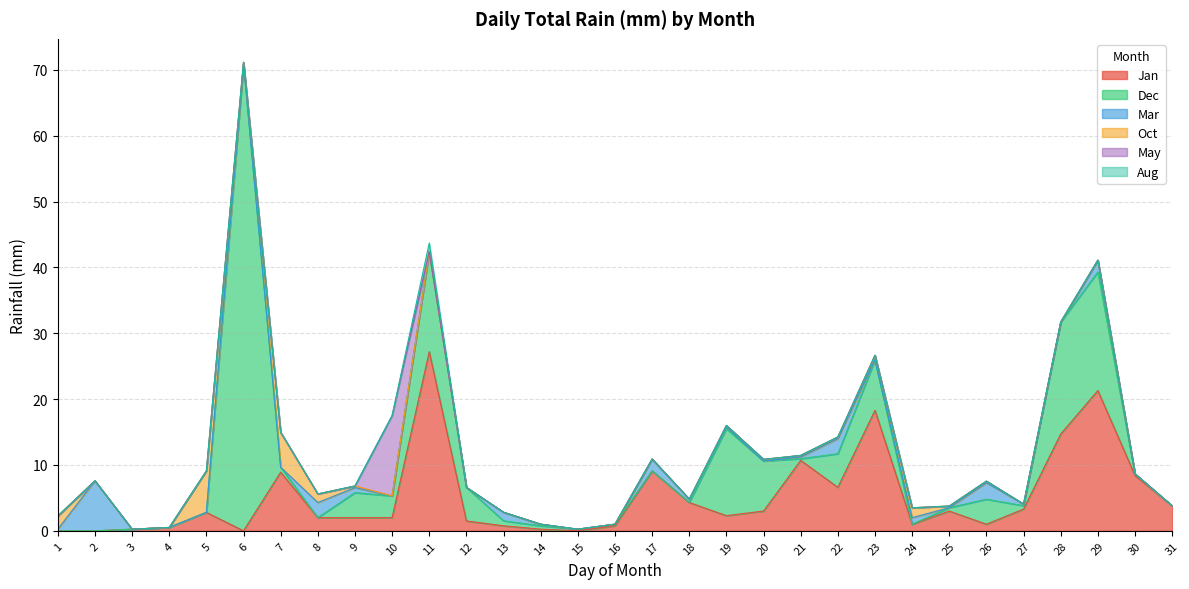

Between which two adjacent categories do May and Oct first intersect?

9 and 10